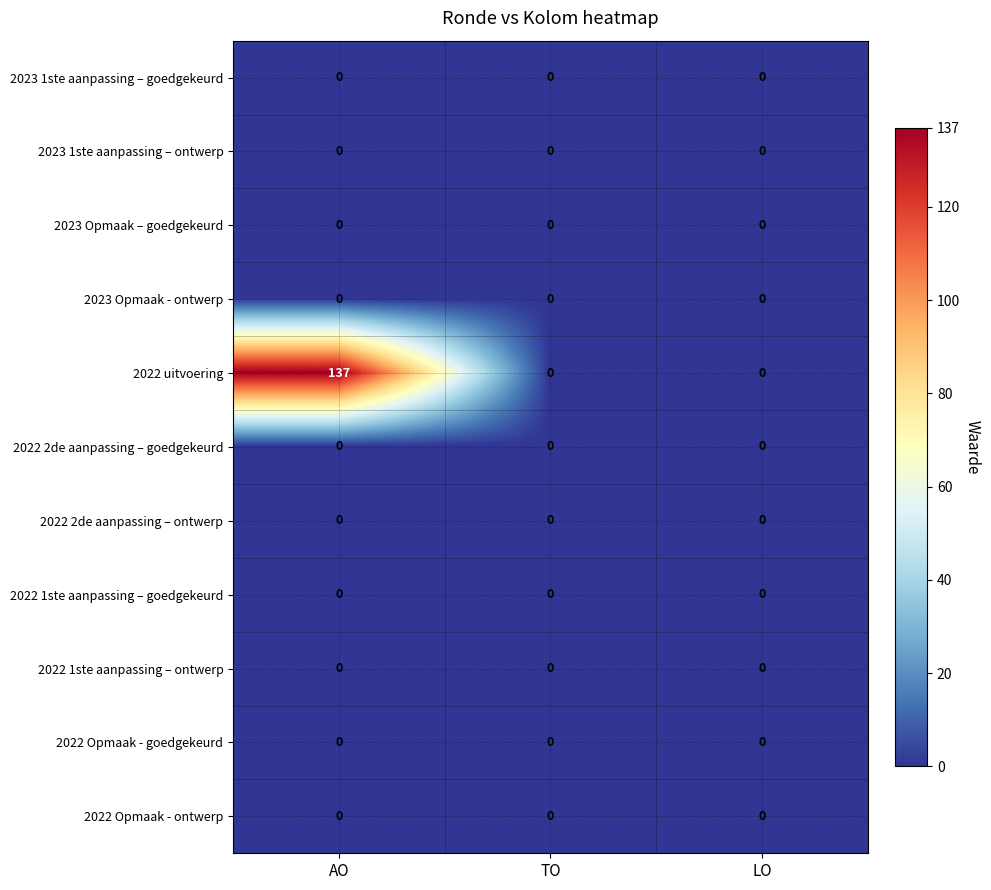

Which series has the widest spread of values?

2022 uitvoering